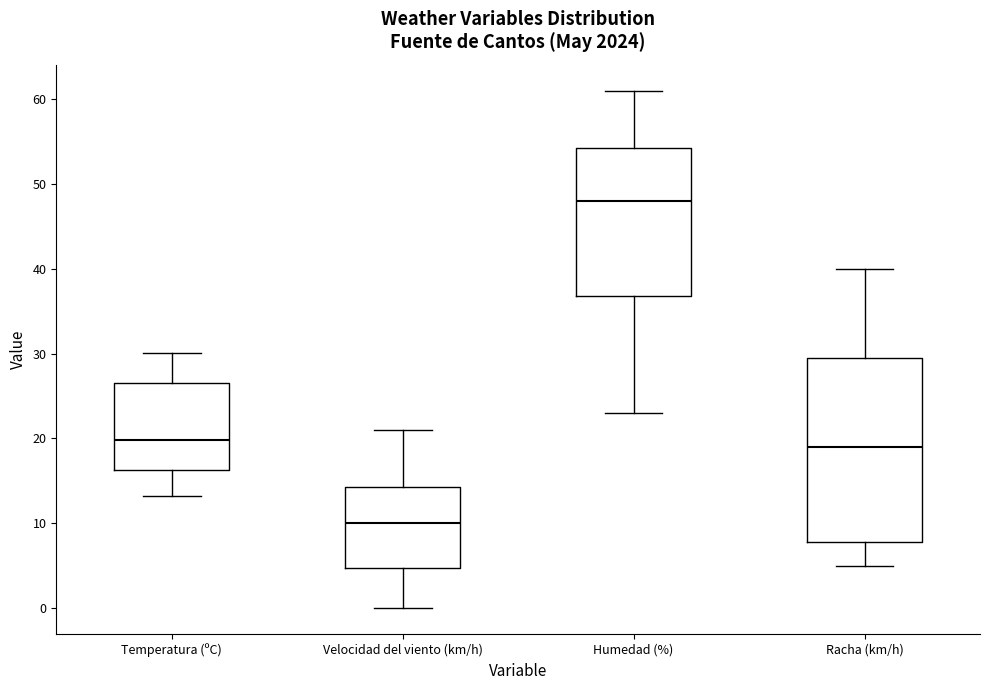

Reading left to right, transcribe this box plot: for each box, give where its median line is, the range the box spans, and where its two whiskers end, as read against the y-axis. The values are not printed on the chart, so give them approximately, as read against the axis.

Temperatura (ºC): median 20, box 16 to 26, whiskers 13 to 30
Velocidad del viento (km/h): median 10, box 5 to 14, whiskers 0 to 21
Humedad (%): median 48, box 37 to 54, whiskers 23 to 61
Racha (km/h): median 19, box 8 to 30, whiskers 5 to 40